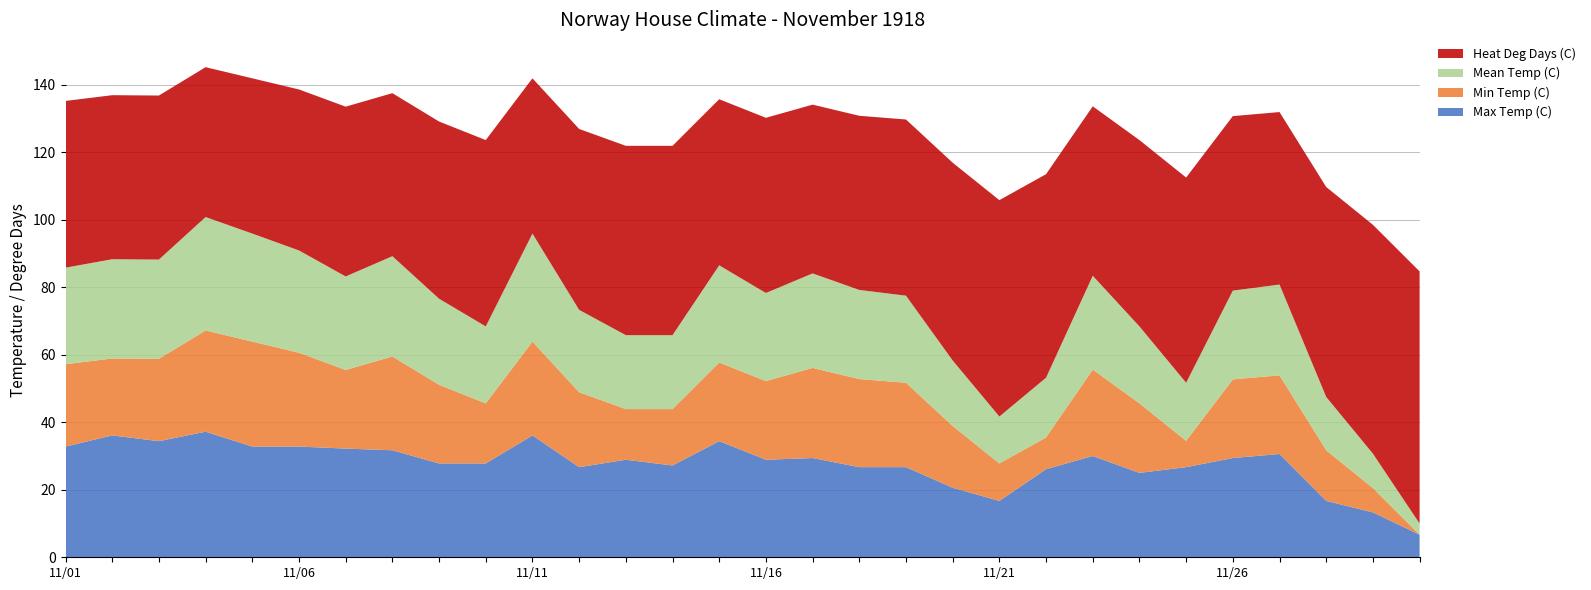

What is the maximum value for Max Temp (C)?

37.2